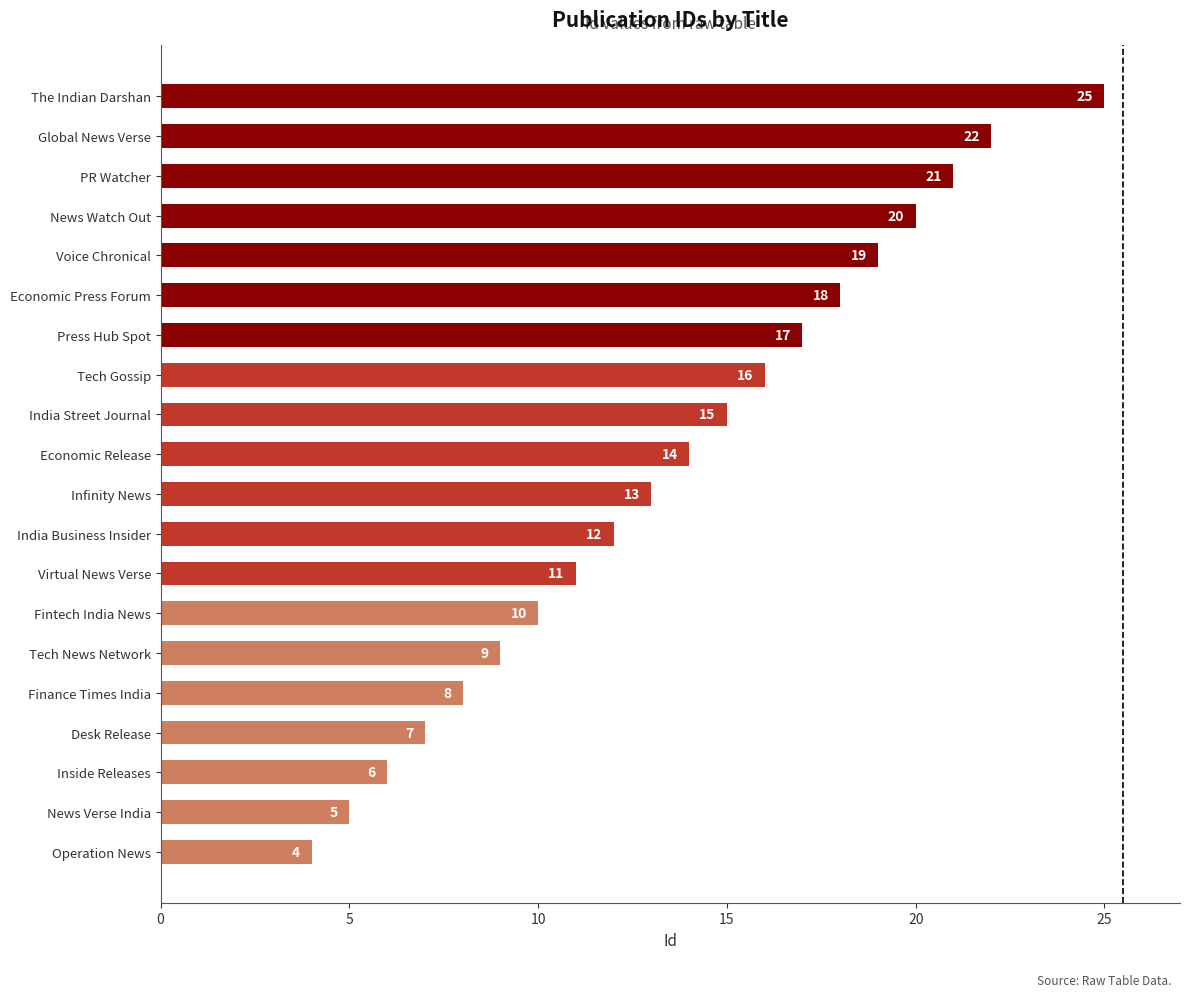

Are the bars horizontal?

Yes